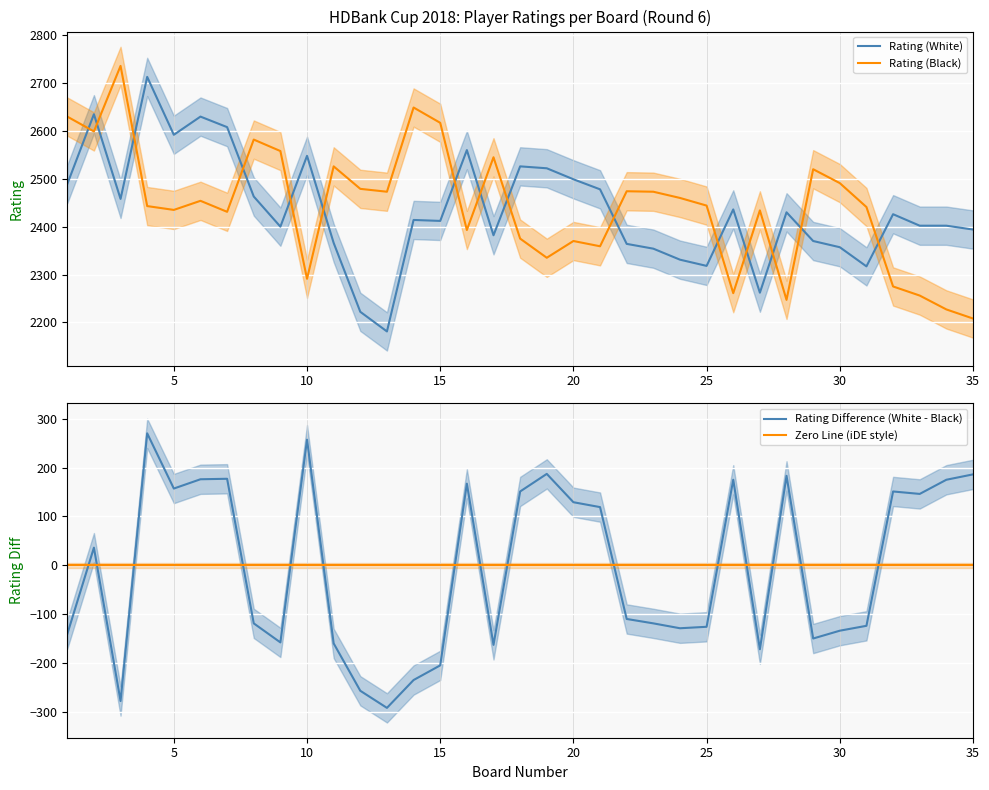

True or false: Rating (White) and Rating (Black) intersect in this chart.

True